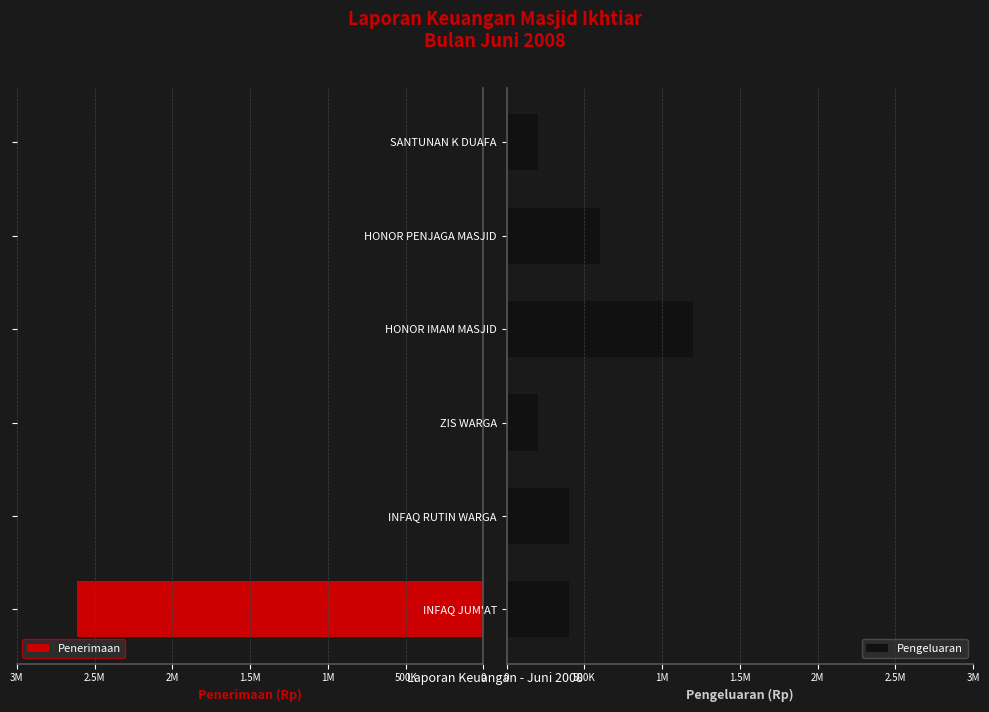

The value of Penerimaan at HONOR IMAM MASJID is 0. True or false?

True